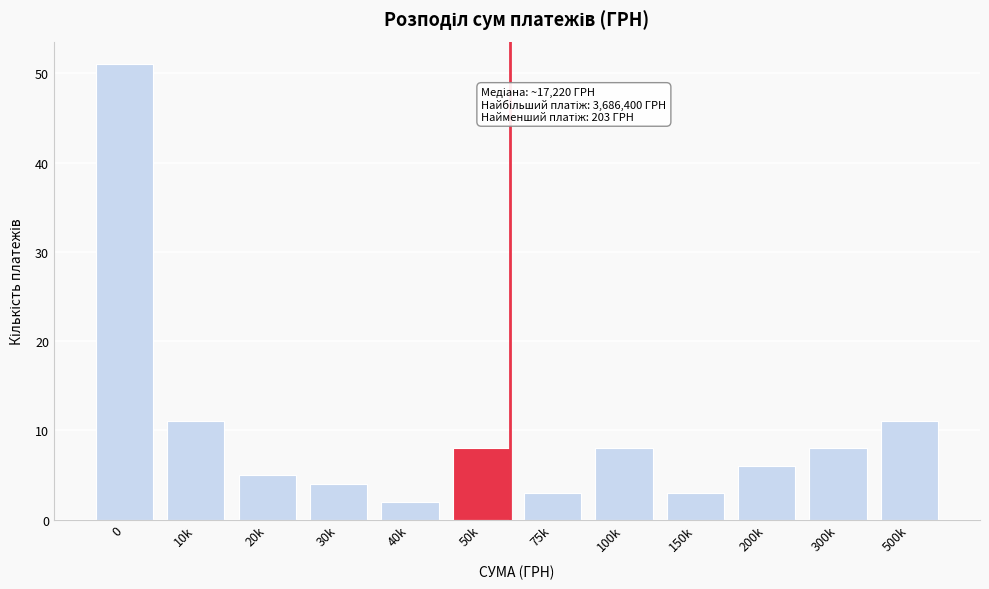

Reading left to right, transcribe all the data shown in this chart.

0=51	10k=11	20k=5	30k=4	40k=2	50k=8	75k=3	100k=8	150k=3	200k=6	300k=8	500k=11